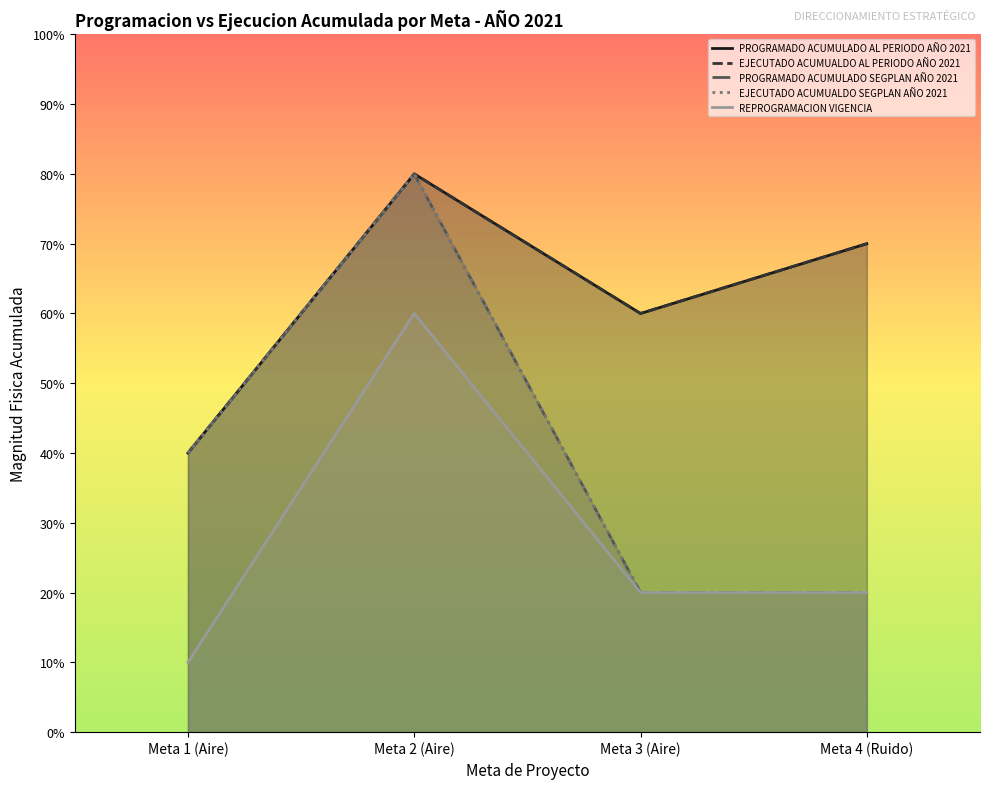

Reading left to right, transcribe all the data shown in this chart.

PROGRAMADO ACUMULADO AL PERIODO AÑO 2021: 4.0	8.0	6.0	7.0
EJECUTADO ACUMUALDO AL PERIODO AÑO 2021: 4.0	8.0	6.0	7.0
PROGRAMADO ACUMULADO SEGPLAN AÑO 2021: 4.0	8.0	2.0	2.0
EJECUTADO ACUMUALDO SEGPLAN AÑO 2021: 4.0	8.0	2.0	2.0
REPROGRAMACION VIGENCIA: 1.0	6.0	2.0	2.0